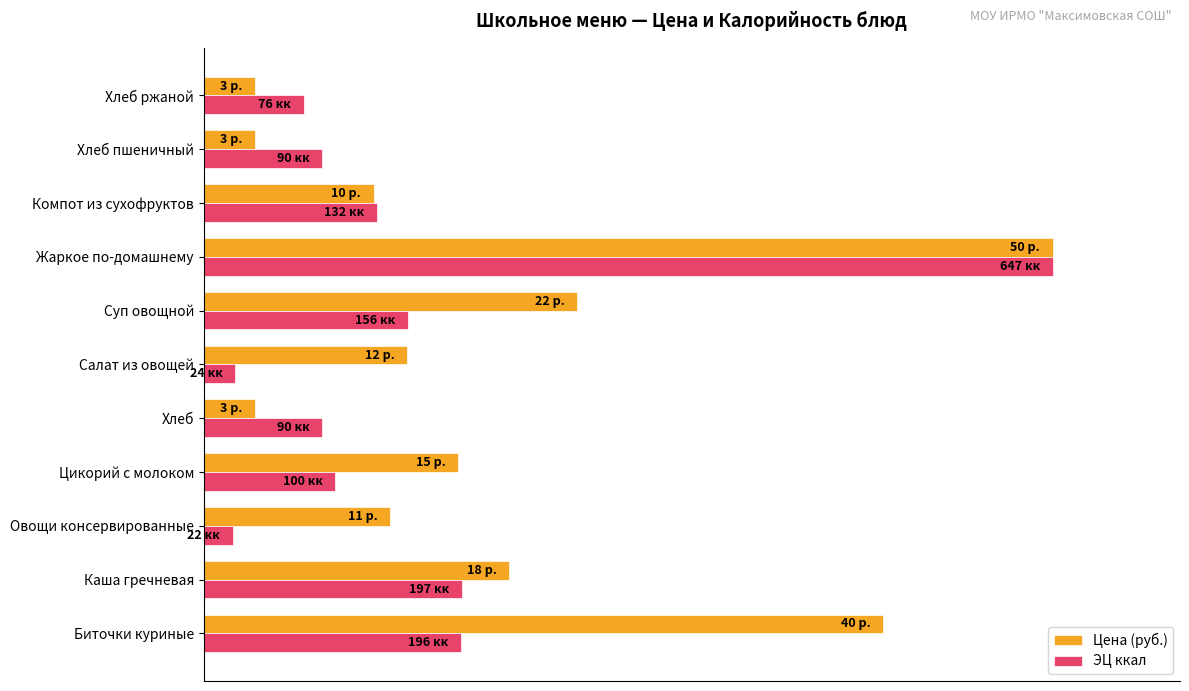

What are all the series names shown in the legend?

Цена (руб.), ЭЦ ккал